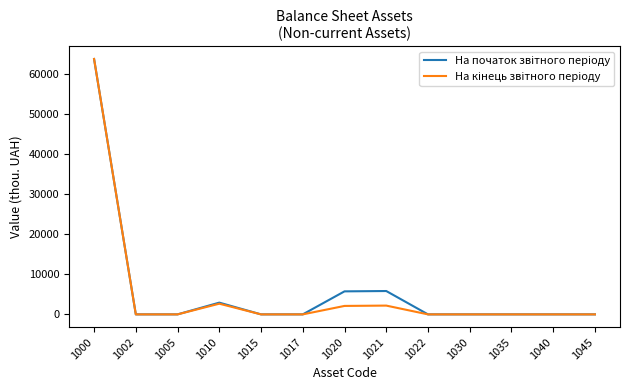

At which category is the sum across all series the highest?

1000